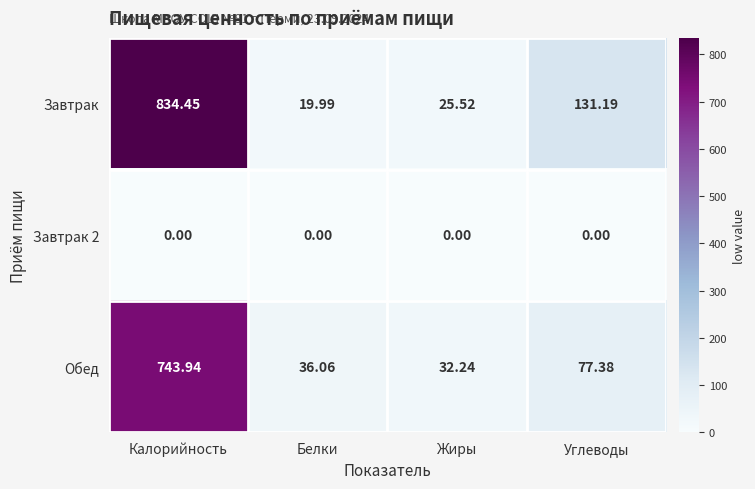

Where does the Обед series first go above 77?

Калорийность